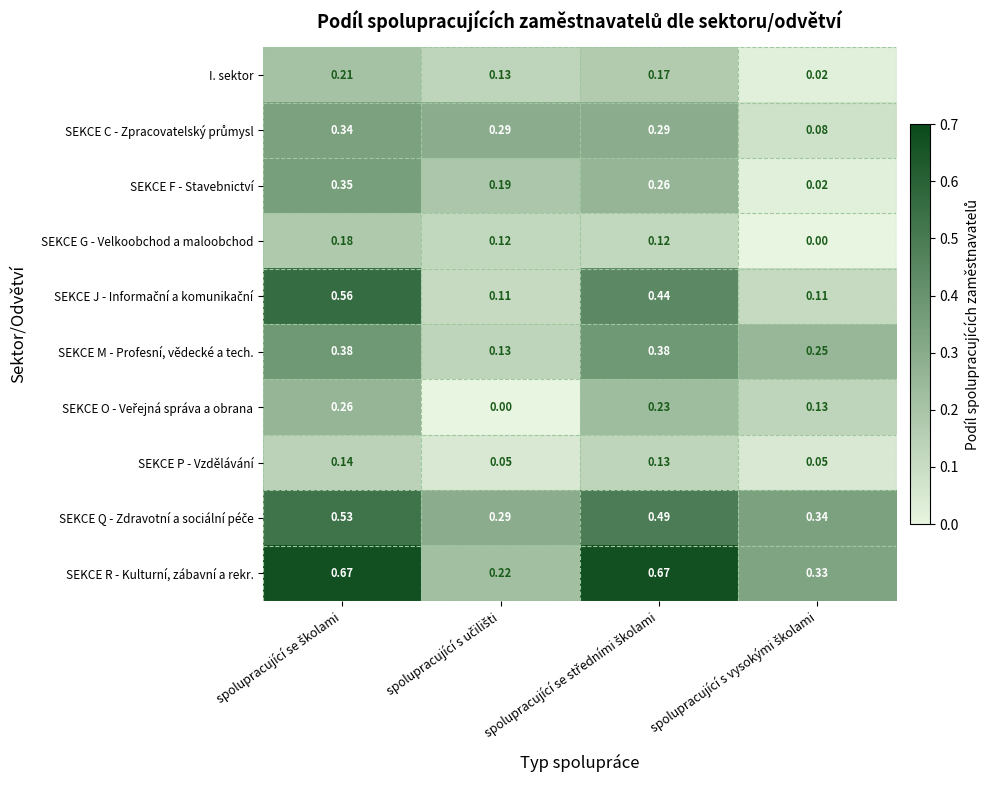

Which series has the largest total across all categories?

SEKCE R - Kulturní, zábavní a rekr.